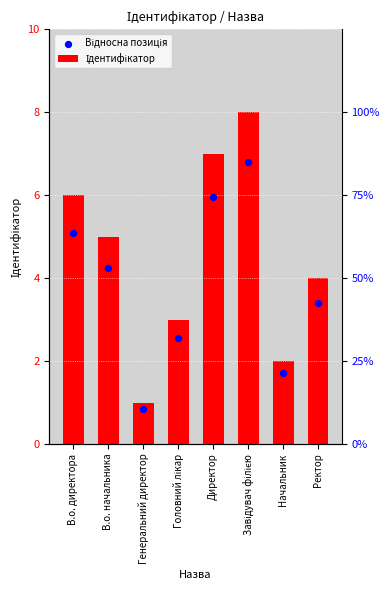

Which series contains the lowest Y value?

Відносна позиція